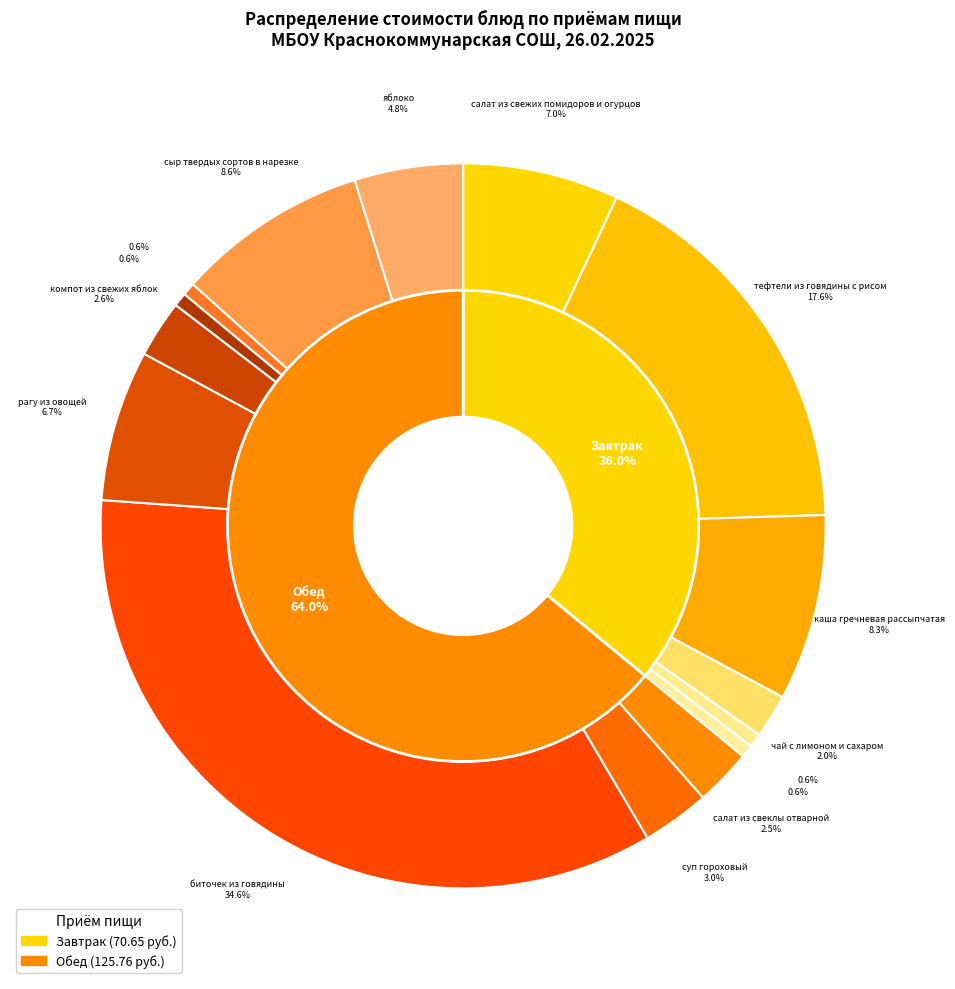

Count the number of slices in the pie.

15